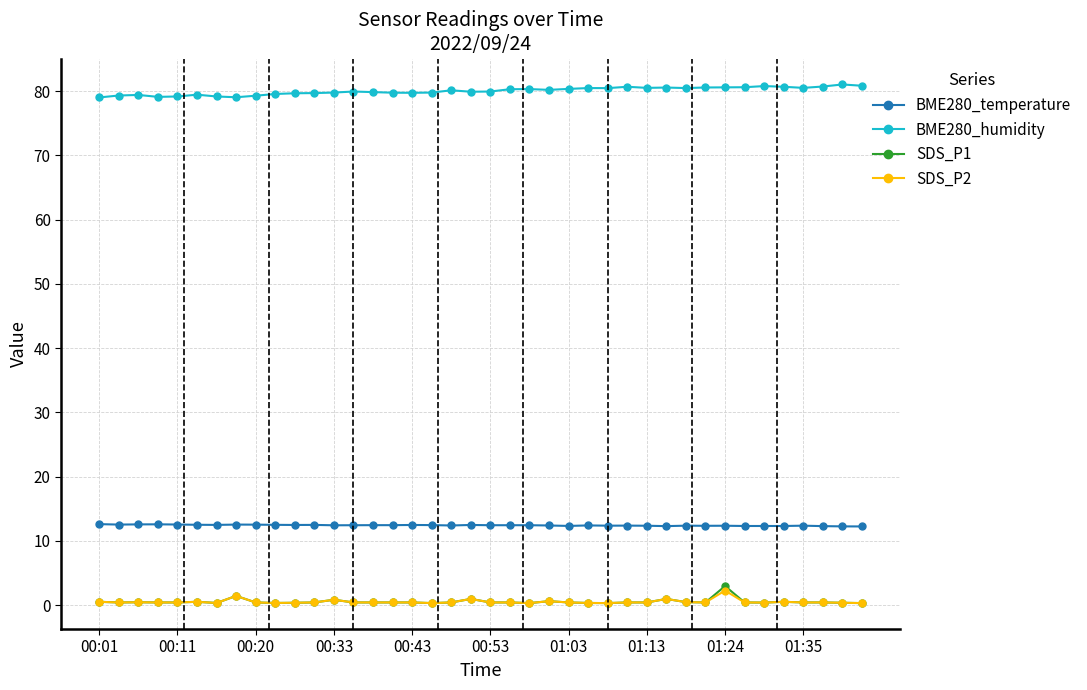

True or false: BME280_humidity and BME280_temperature intersect in this chart.

False